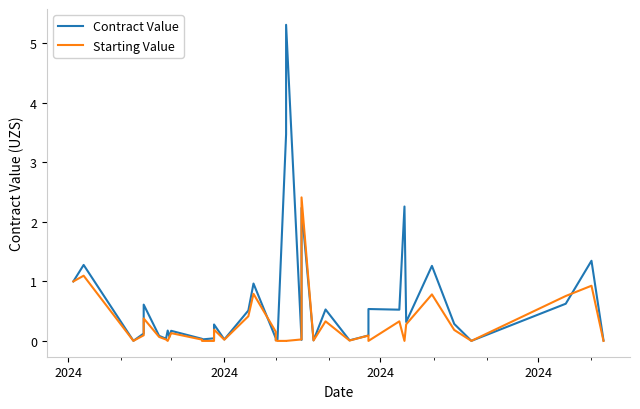

Rank the series by their average value, from highest to lowest.

Contract Value, Starting Value